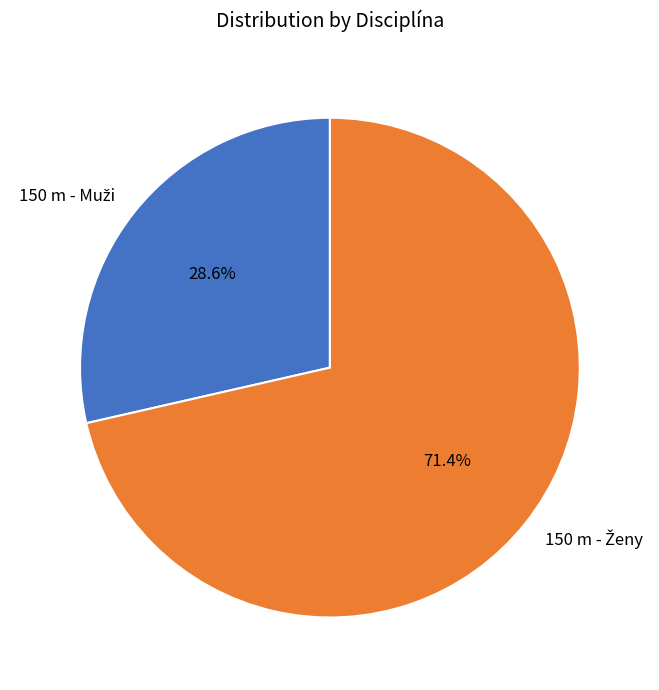

To the nearest percent, what is the difference between the largest and smallest slice percentages?

43%